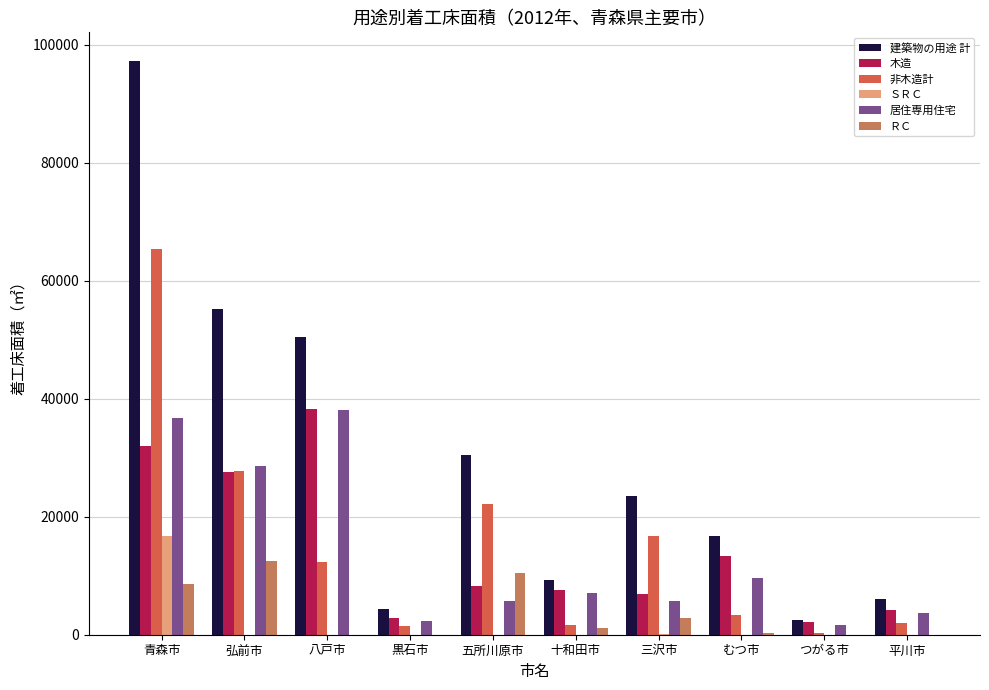

Reading right to left, extract all data points from this chart.

建築物の用途 計: 平川市=6117	つがる市=2505	むつ市=16668	三沢市=23578	十和田市=9242	五所川原市=30491	黒石市=4329	八戸市=50468	弘前市=55283	青森市=97241
木造: 平川市=4144	つがる市=2181	むつ市=13387	三沢市=6929	十和田市=7620	五所川原市=8265	黒石市=2806	八戸市=38176	弘前市=27584	青森市=31938
非木造計: 平川市=1973	つがる市=324	むつ市=3281	三沢市=16649	十和田市=1622	五所川原市=22226	黒石市=1523	八戸市=12292	弘前市=27699	青森市=65303
ＳＲＣ: 平川市=0	つがる市=0	むつ市=0	三沢市=70	十和田市=0	五所川原市=0	黒石市=0	八戸市=0	弘前市=0	青森市=16766
居住専用住宅: 平川市=3638	つがる市=1707	むつ市=9620	三沢市=5656	十和田市=7018	五所川原市=5715	黒石市=2339	八戸市=38062	弘前市=28562	青森市=36815
ＲＣ: 平川市=0	つがる市=0	むつ市=267	三沢市=2874	十和田市=1088	五所川原市=10467	黒石市=0	八戸市=0	弘前市=12543	青森市=8609